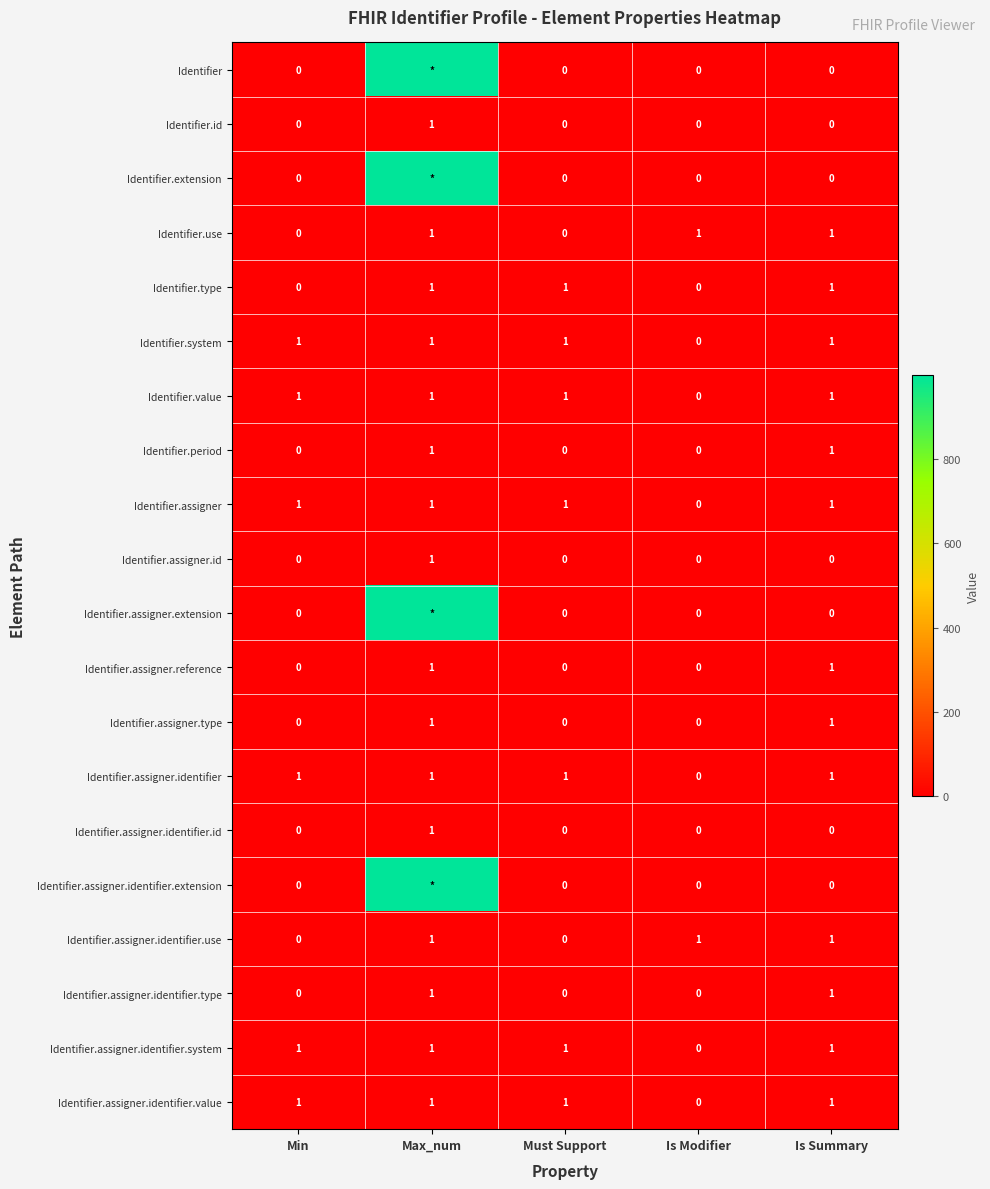

Count the Identifier.assigner.identifier.use values in the range 0 to 1.

5